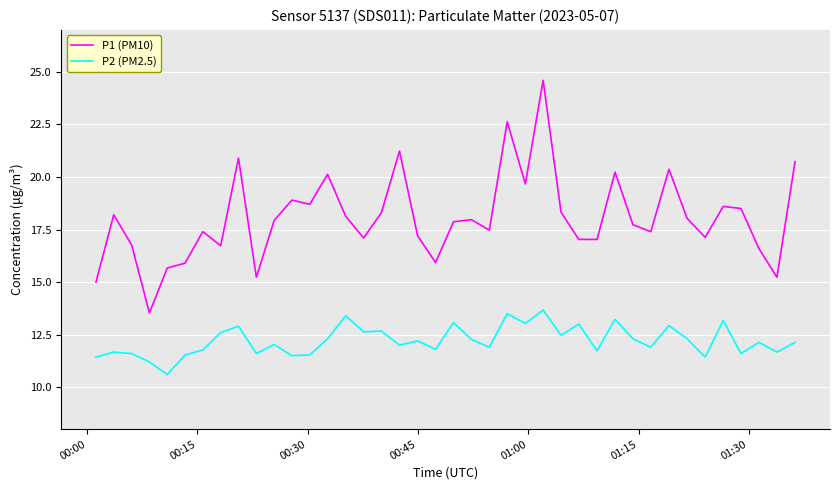

How many series are shown in this chart?

2